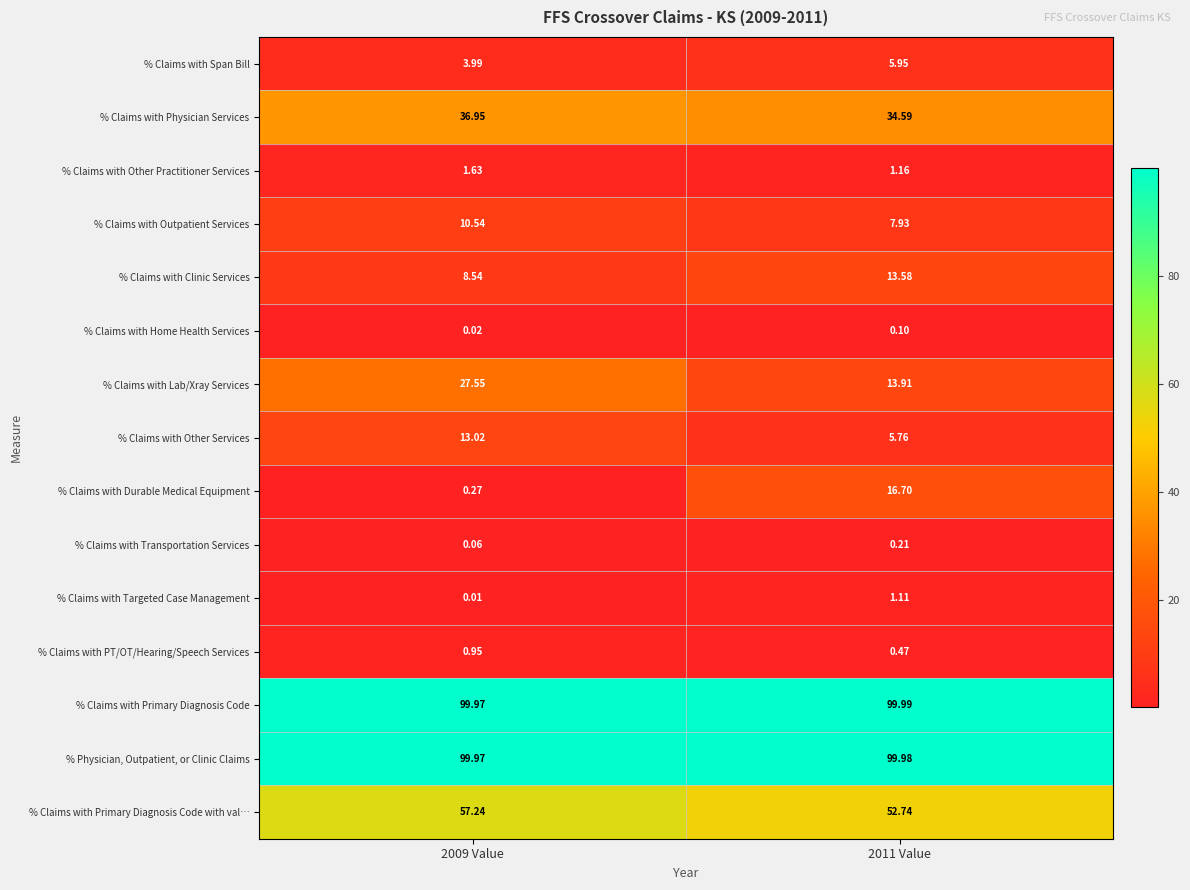

Rank the series at 2011 Value from highest to lowest value.

% Claims with Primary Diagnosis Code, % Physician, Outpatient, or Clinic Claims, % Claims with Primary Diagnosis Code with val…, % Claims with Physician Services, % Claims with Durable Medical Equipment, % Claims with Lab/Xray Services, % Claims with Clinic Services, % Claims with Outpatient Services, % Claims with Span Bill, % Claims with Other Services, % Claims with Other Practitioner Services, % Claims with Targeted Case Management, % Claims with PT/OT/Hearing/Speech Services, % Claims with Transportation Services, % Claims with Home Health Services